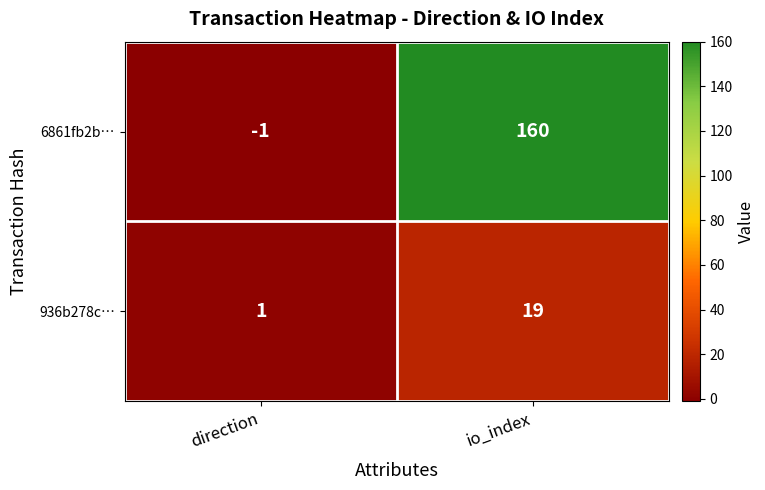

Read the 936b278c… value at io_index, to the nearest 5.

20